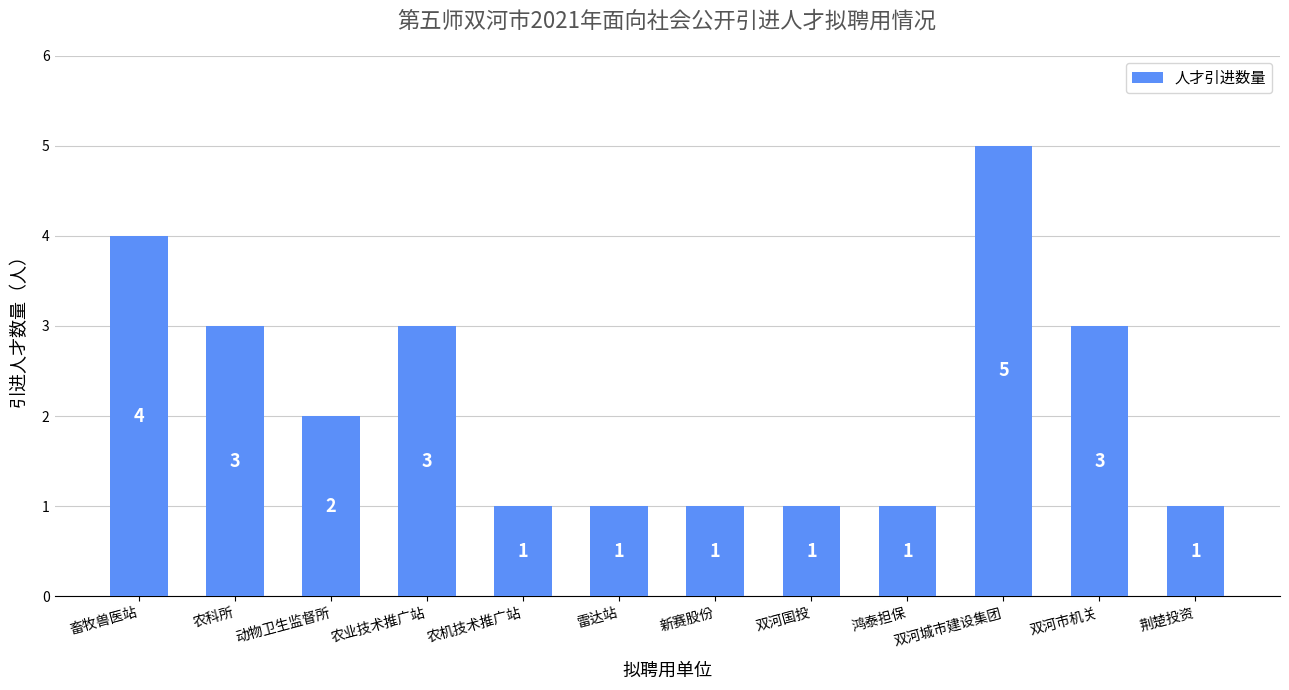

True or false: the data shows 1 at 新赛股份.

True